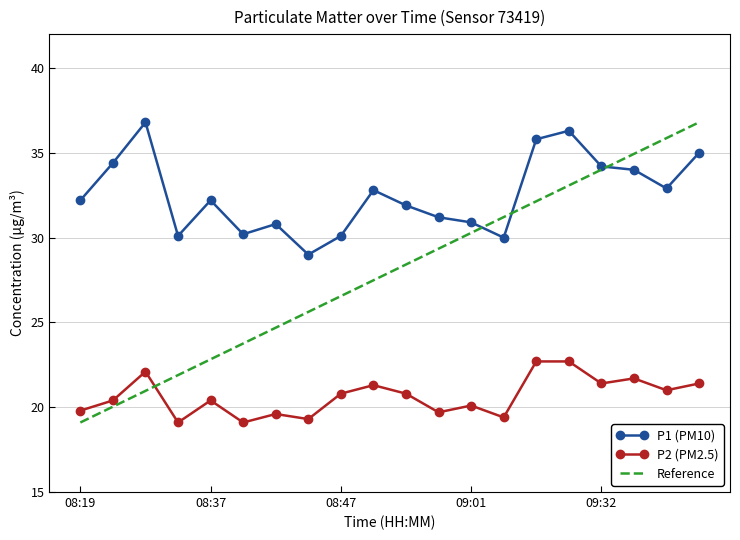

List the series in order of their overall mean, highest first.

P1 (PM10), Reference, P2 (PM2.5)